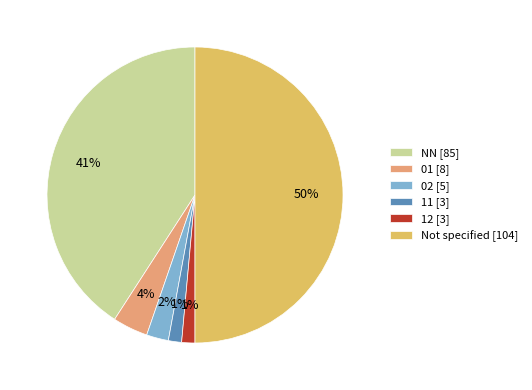

Count the number of slices in the pie.

6